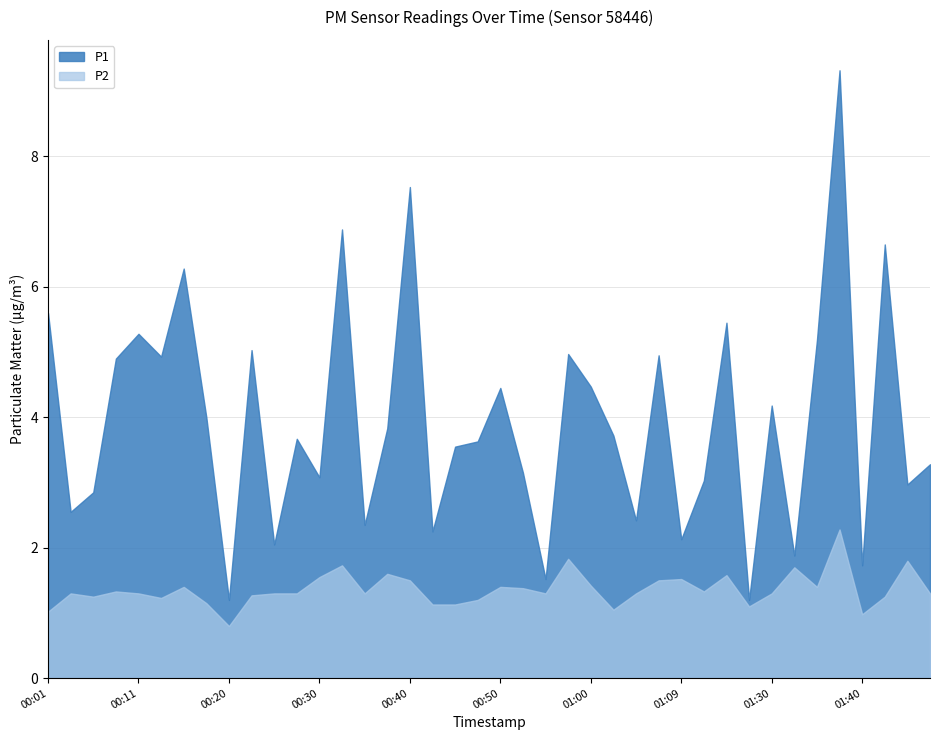

At which label is P1 closest to 5?

00:23